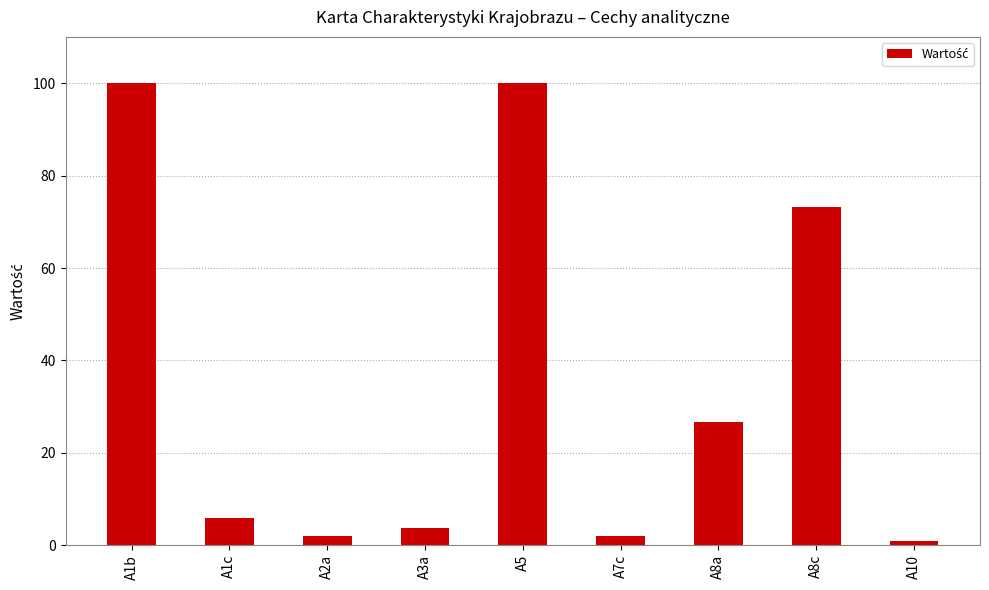

Which has a higher value, A1b or A3a?

A1b